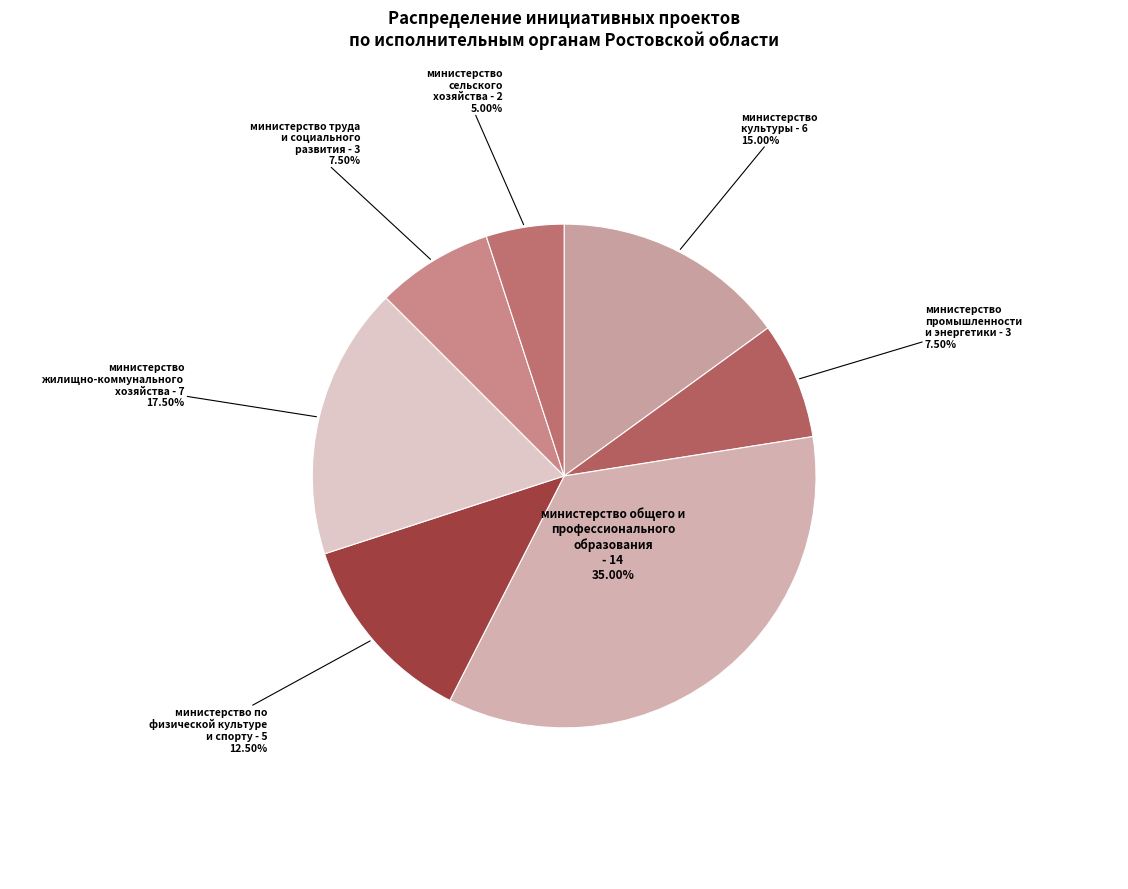

To the nearest percent, what is the difference between the largest and smallest slice percentages?

30%